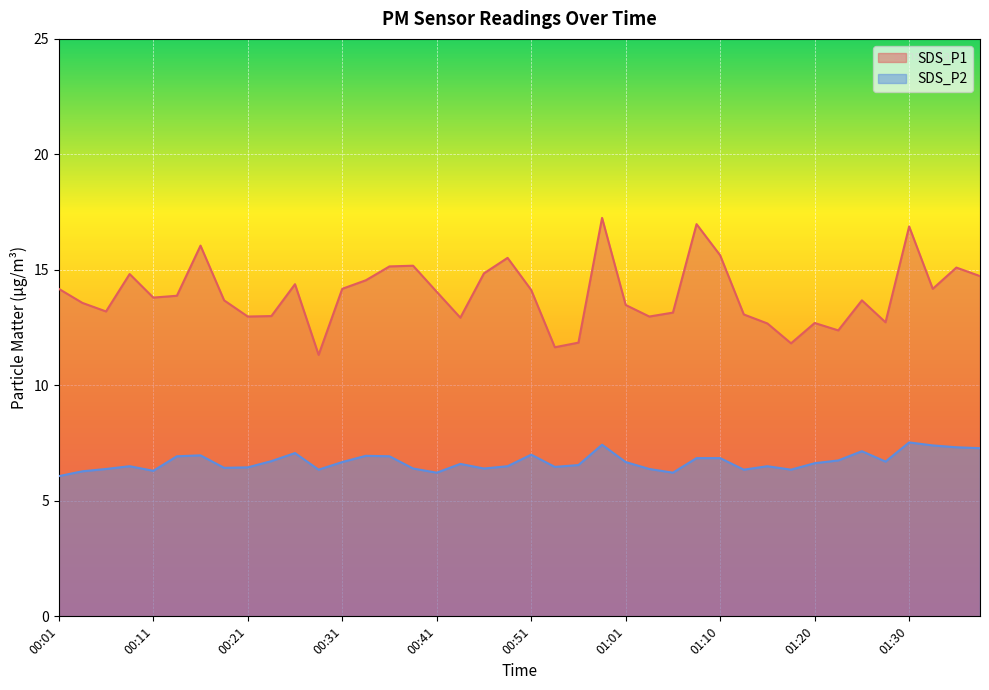

True or false: SDS_P2 and SDS_P1 intersect in this chart.

False